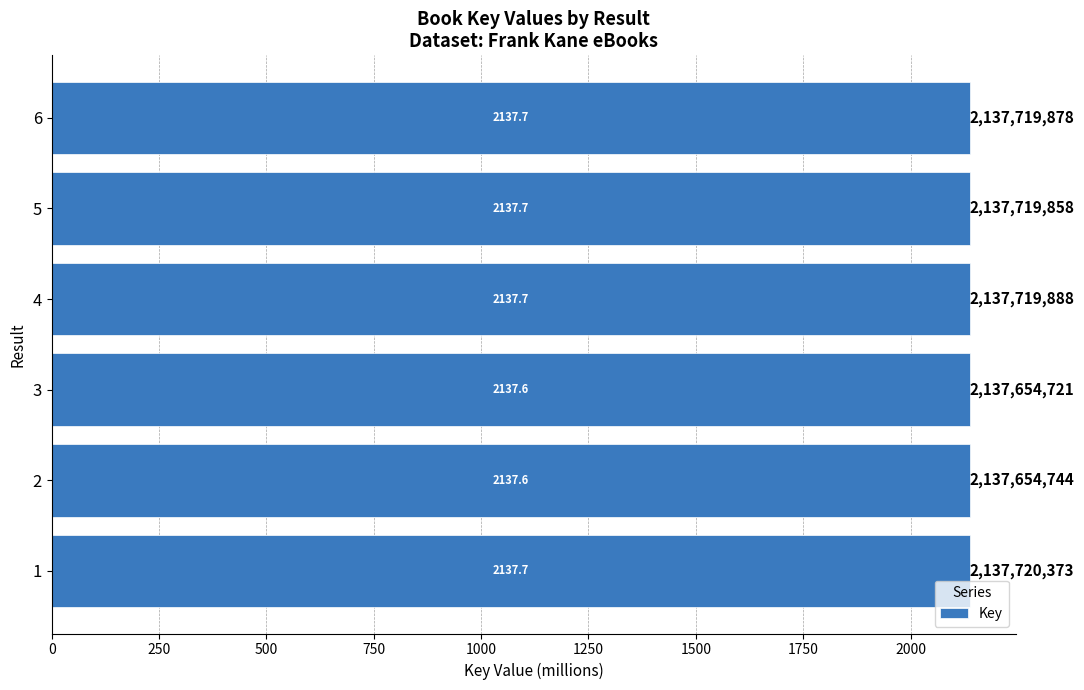

Reading bottom to top, list all the values displayed in this chart.

1=2137.7	2=2137.7	3=2137.7	4=2137.7	5=2137.7	6=2137.7